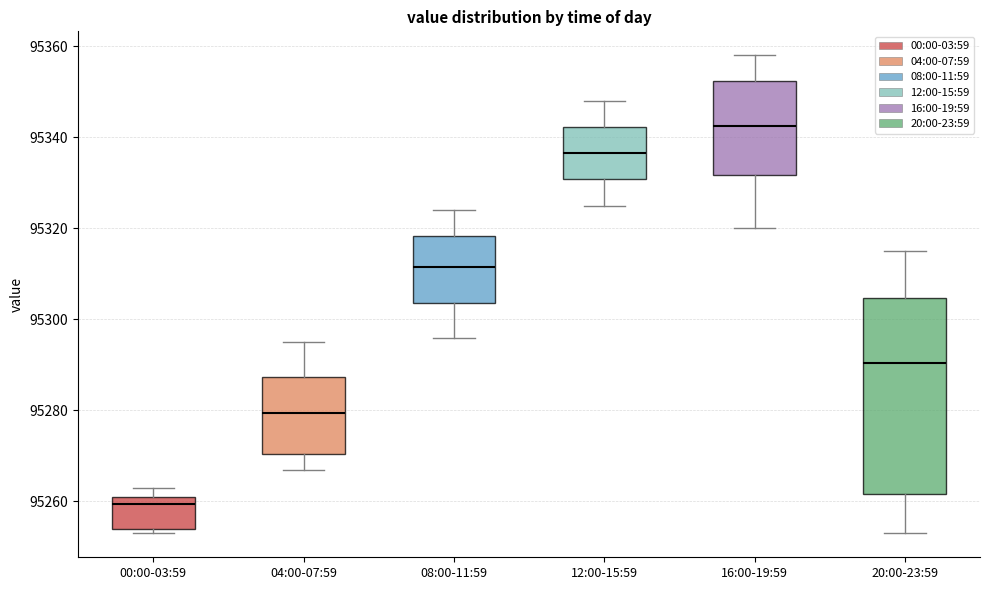

Which box has the highest median line?

16:00-19:59